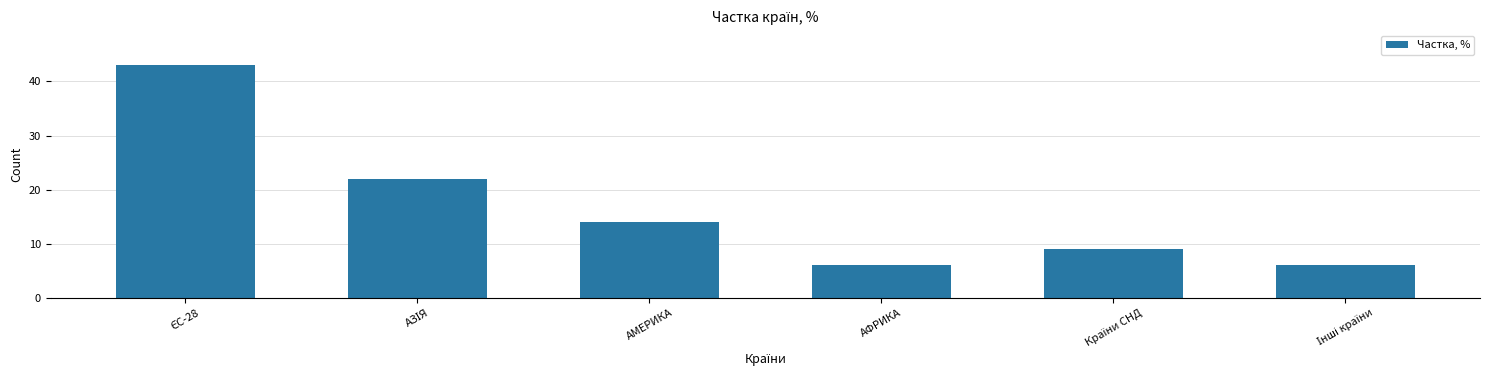

The chart shows a value of 6 at АФРИКА. True or false?

True